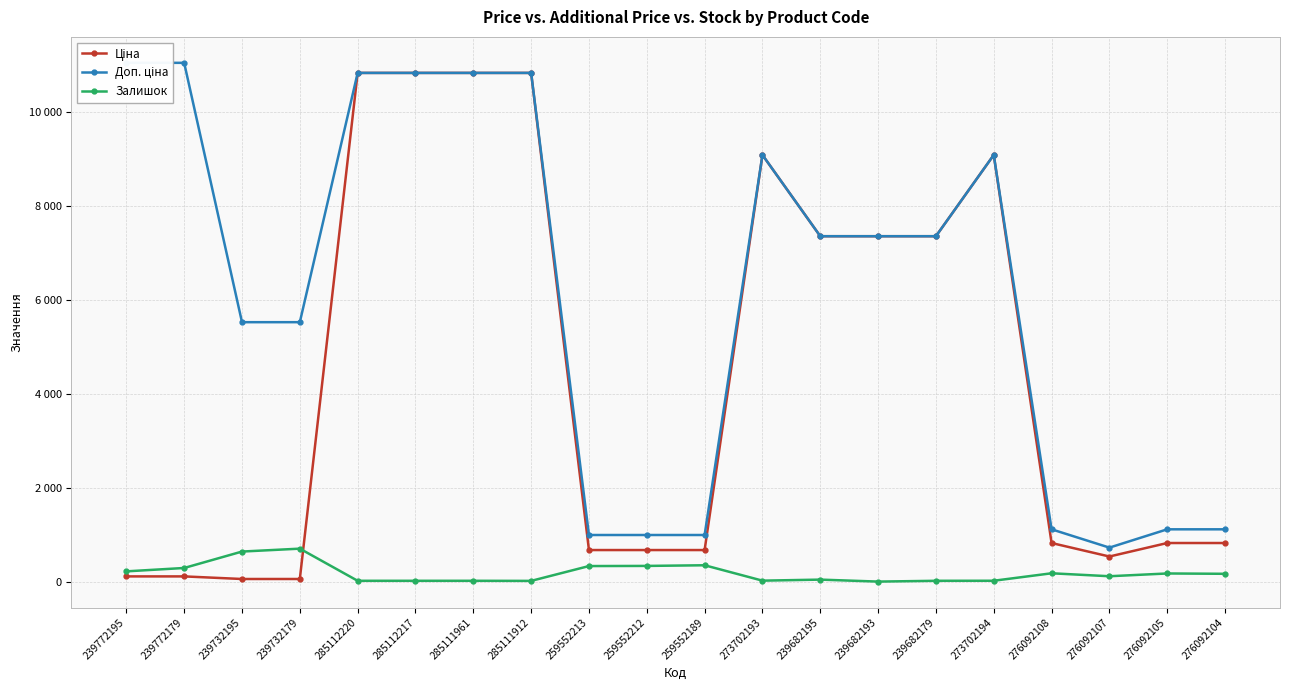

What is the label of the 3rd point from the right?

276092107